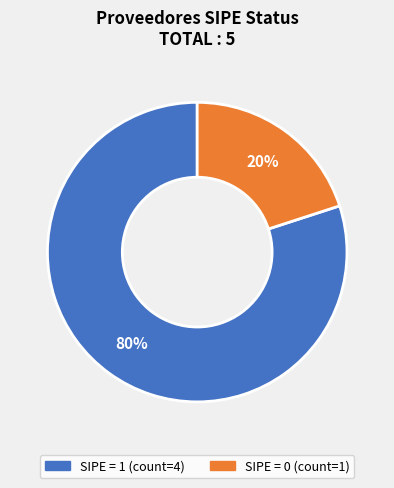

Is there a majority slice in this chart?

Yes